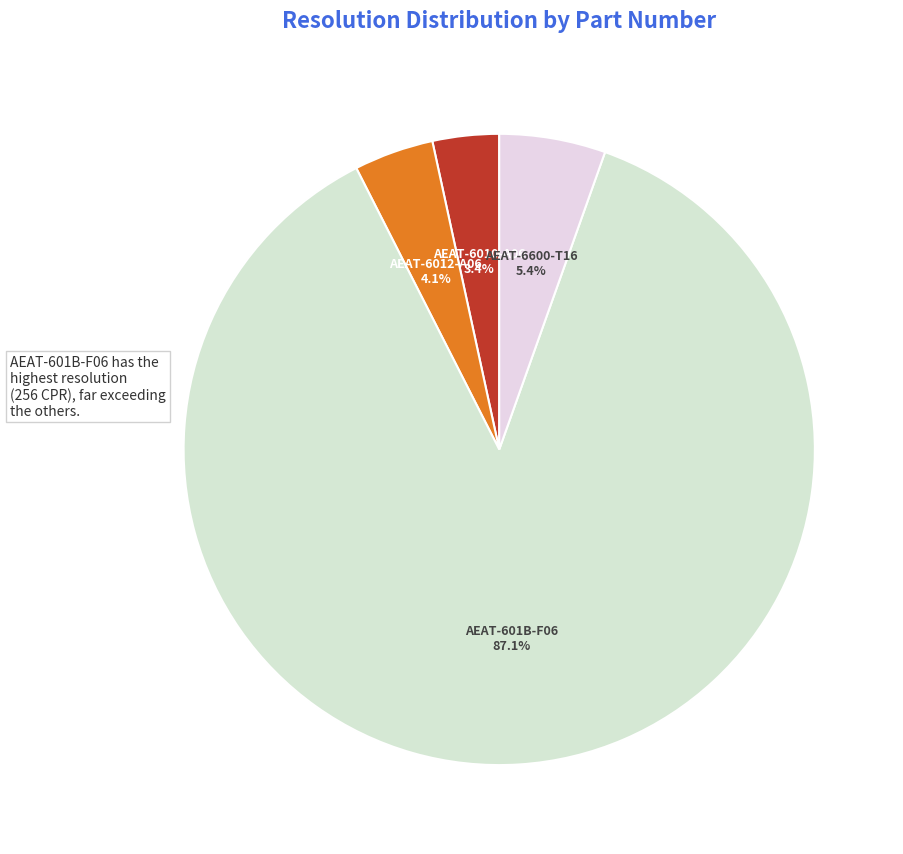

Which has a higher value, AEAT-6600-T16 or AEAT-6010-A06?

AEAT-6600-T16